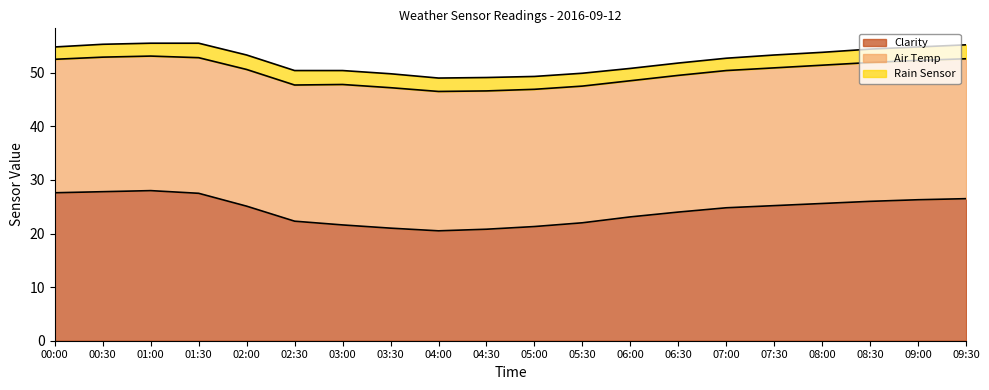

Reading right to left, what are all the values shown in this chart?

Clarity: 26.5	26.3	26.0	25.6	25.2	24.8	24.0	23.1	22.0	21.3	20.8	20.5	21.0	21.6	22.3	25.1	27.5	28.0	27.8	27.6
Air Temp: 26.1	26.0	25.9	25.8	25.7	25.6	25.5	25.4	25.5	25.6	25.8	26.0	26.2	26.2	25.4	25.5	25.3	25.1	25.1	24.9
Rain Sensor: 2.6	2.5	2.5	2.4	2.4	2.3	2.3	2.3	2.4	2.4	2.5	2.5	2.6	2.6	2.7	2.7	2.7	2.4	2.4	2.3